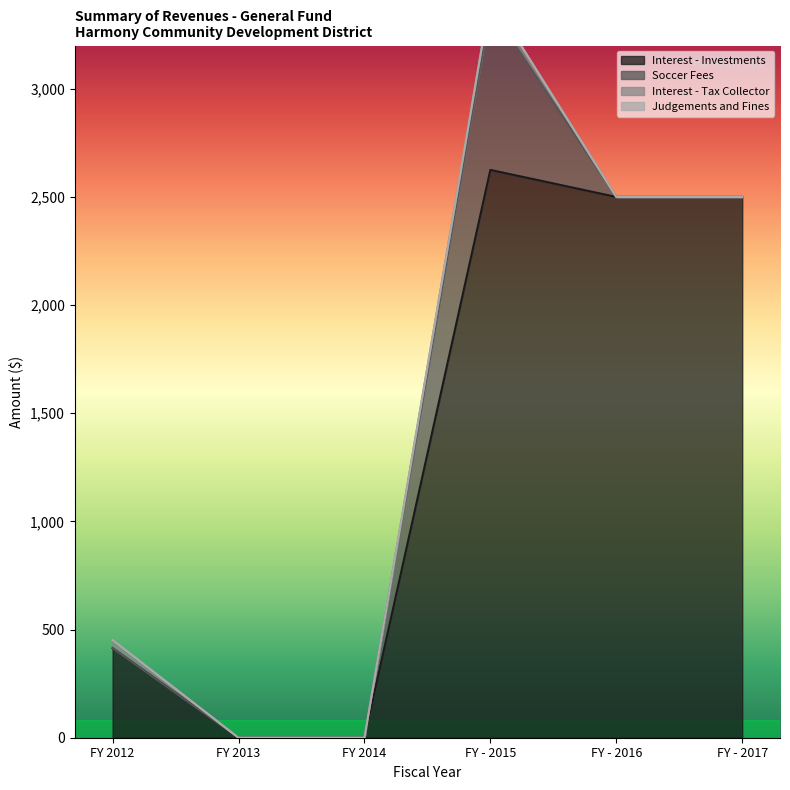

The Soccer Fees series shows 0 at FY 2012. True or false?

True